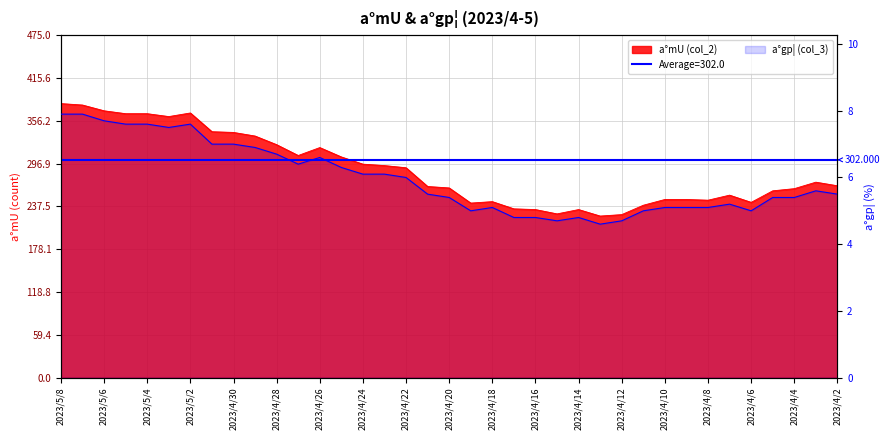

Read the a°mU (col_2) value at 2023/5/6.

370.0